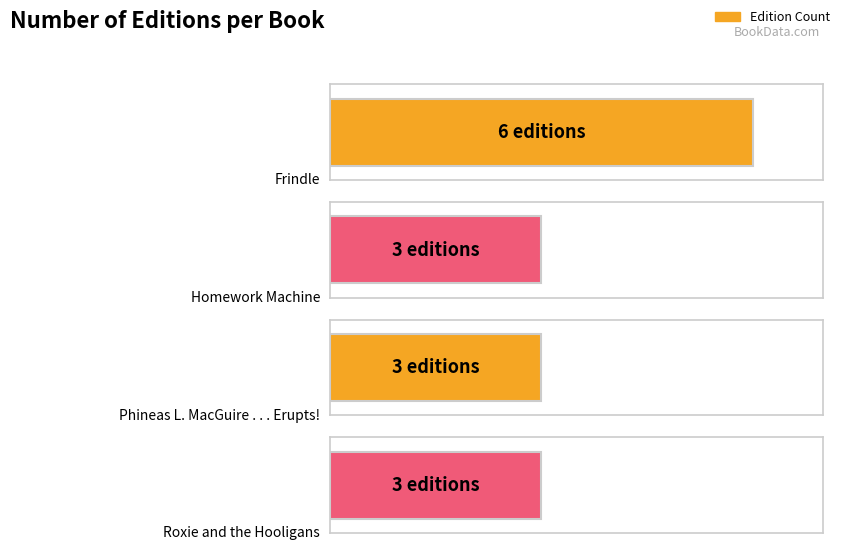

Which has a higher value, Homework Machine or Roxie and the Hooligans?

Homework Machine